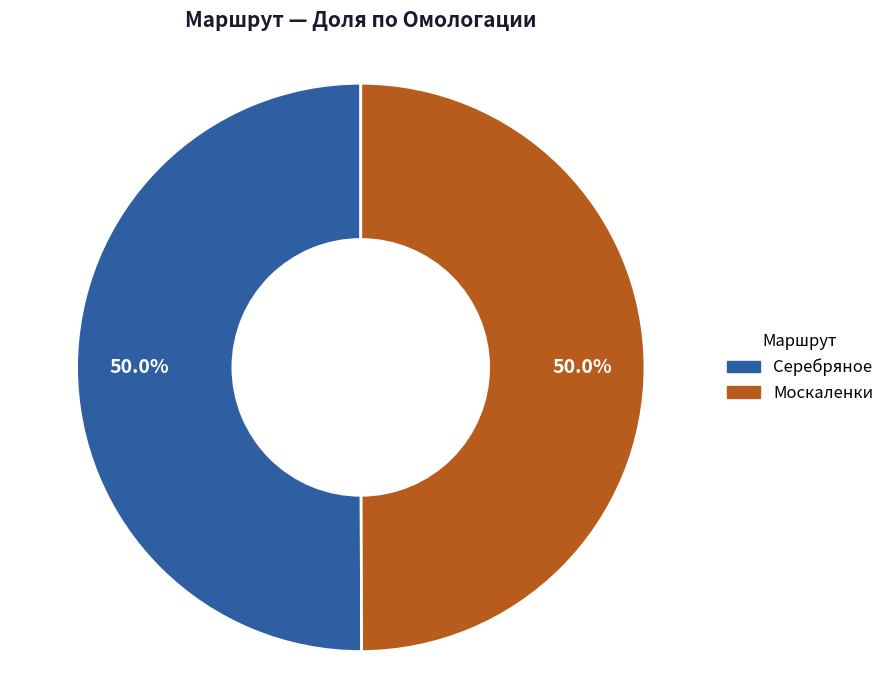

The Москаленки slice represents 63% of the pie. True or false?

False